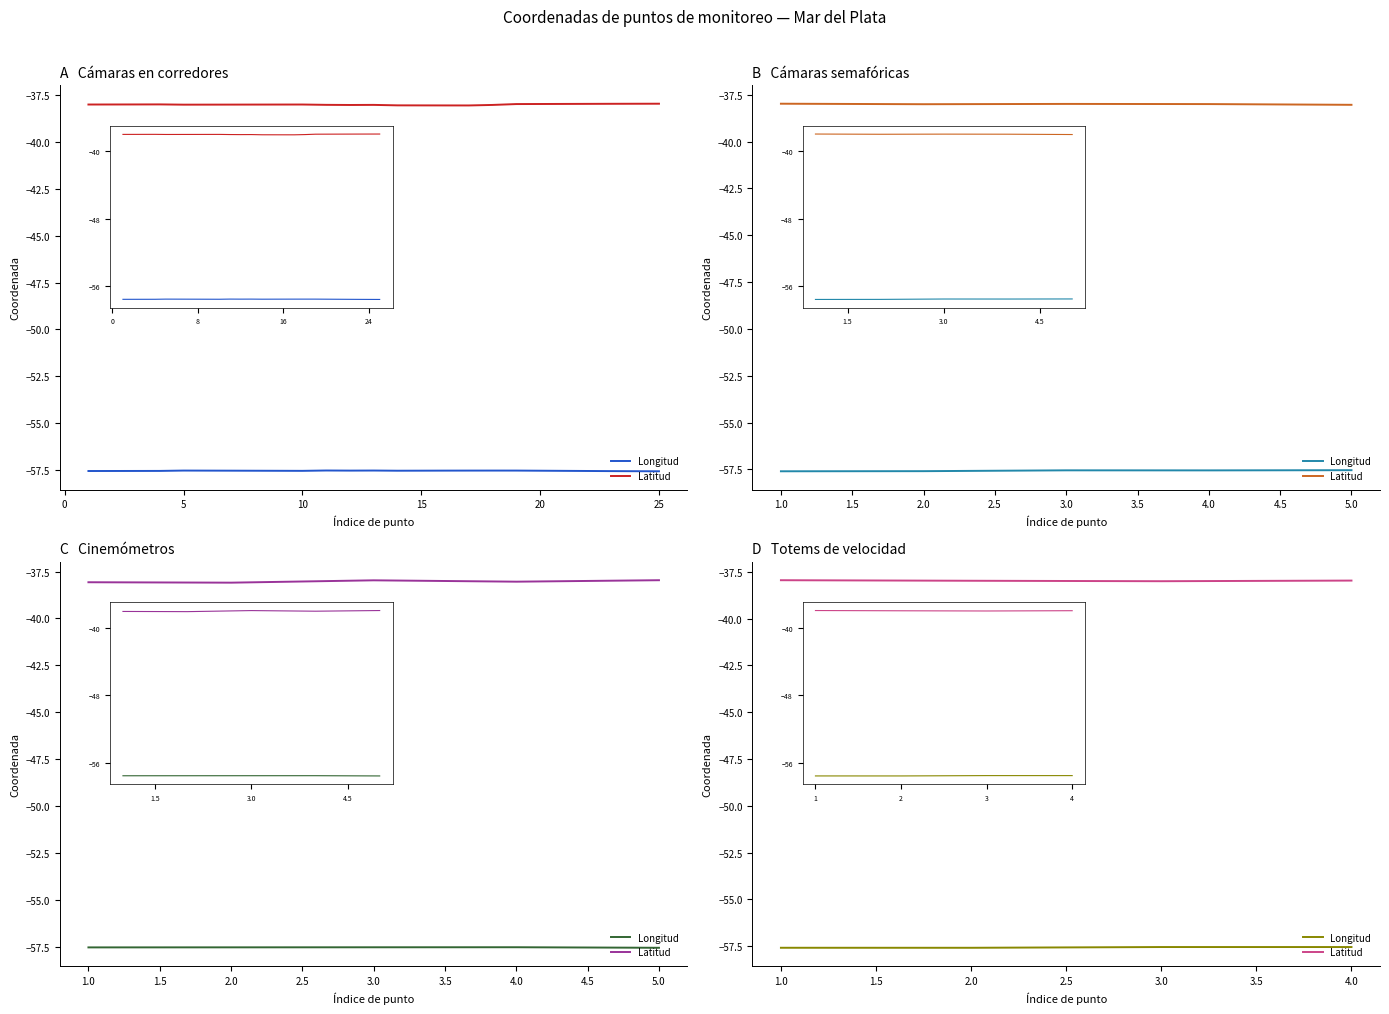

The Longitud series shows -57.5 at 10. True or false?

True